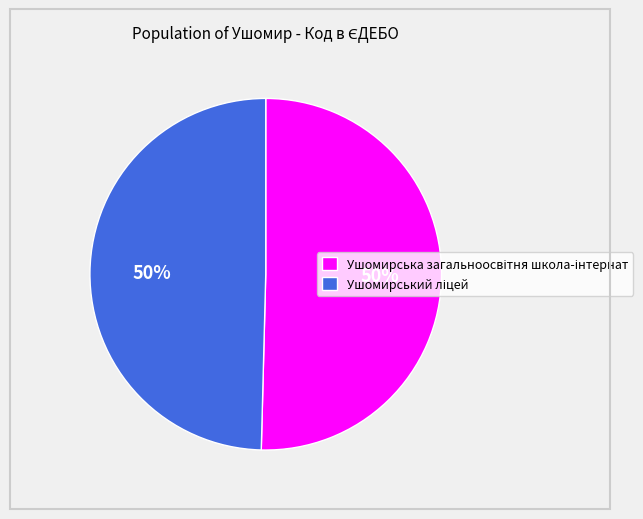

How many slices are in this pie chart?

2